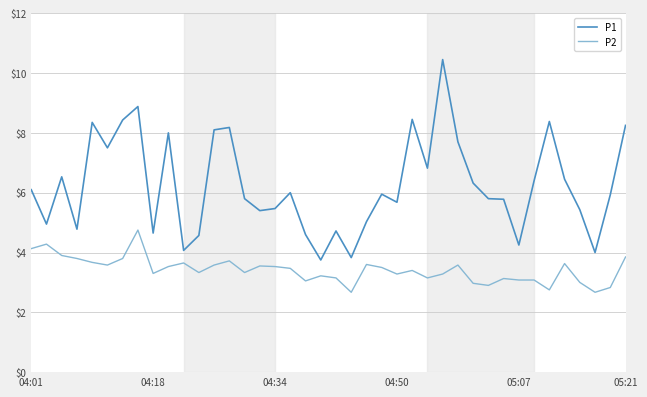

What is the minimum value for P1?

3.8